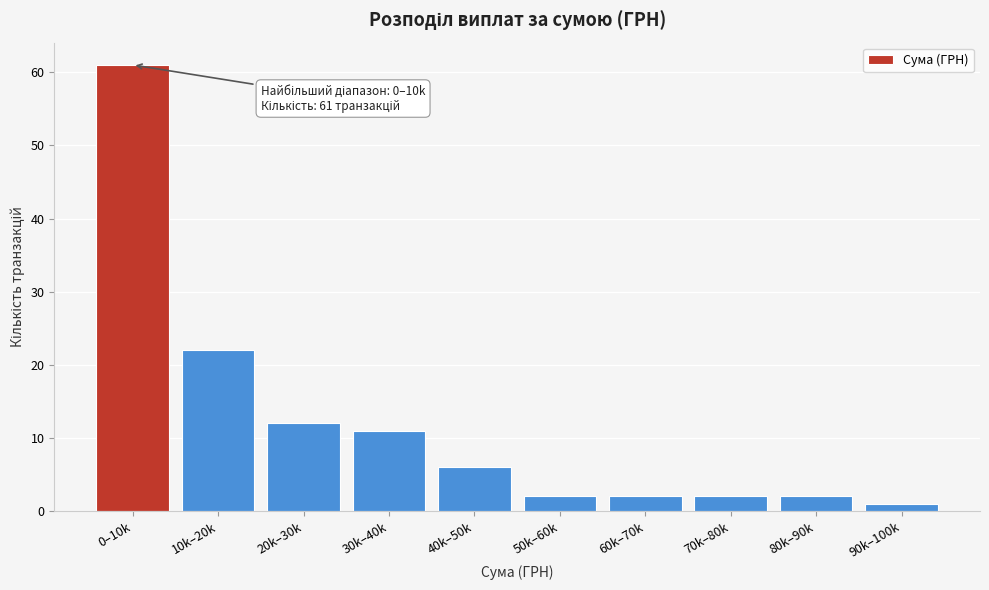

Reading left to right, extract all data points from this chart.

61	22	12	11	6	2	2	2	2	1